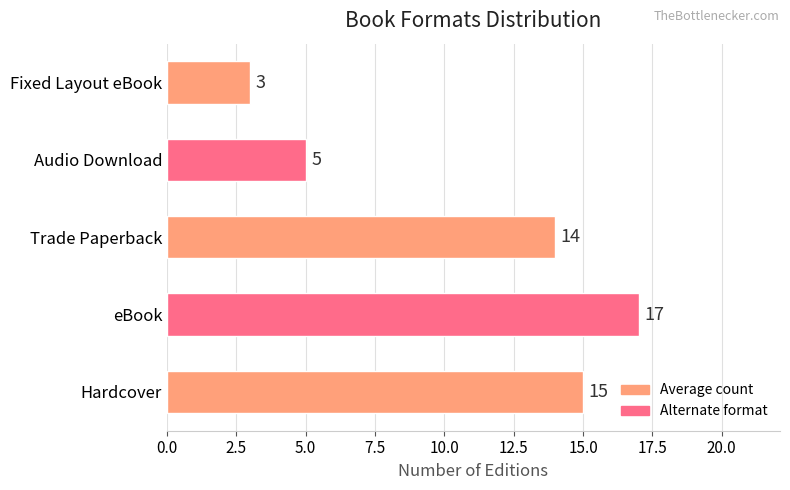

True or false: the data shows 5 at Audio Download.

True